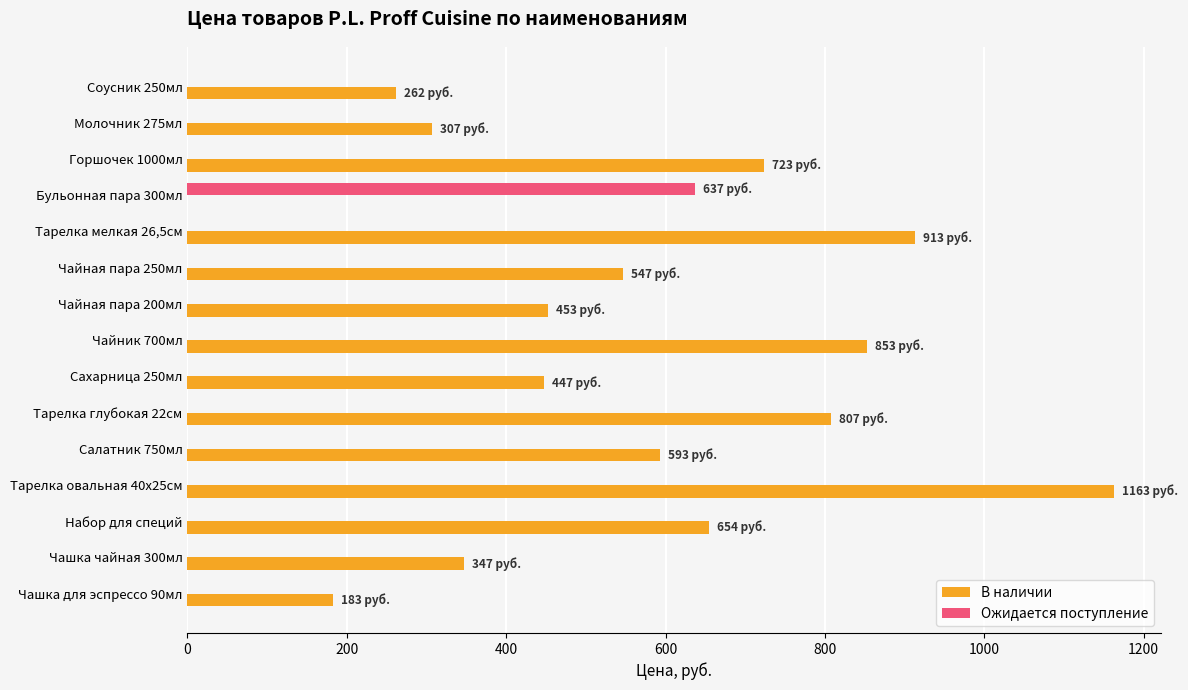

The value of Ожидается поступление at Чашка для эспрессо 90мл is 0. True or false?

True